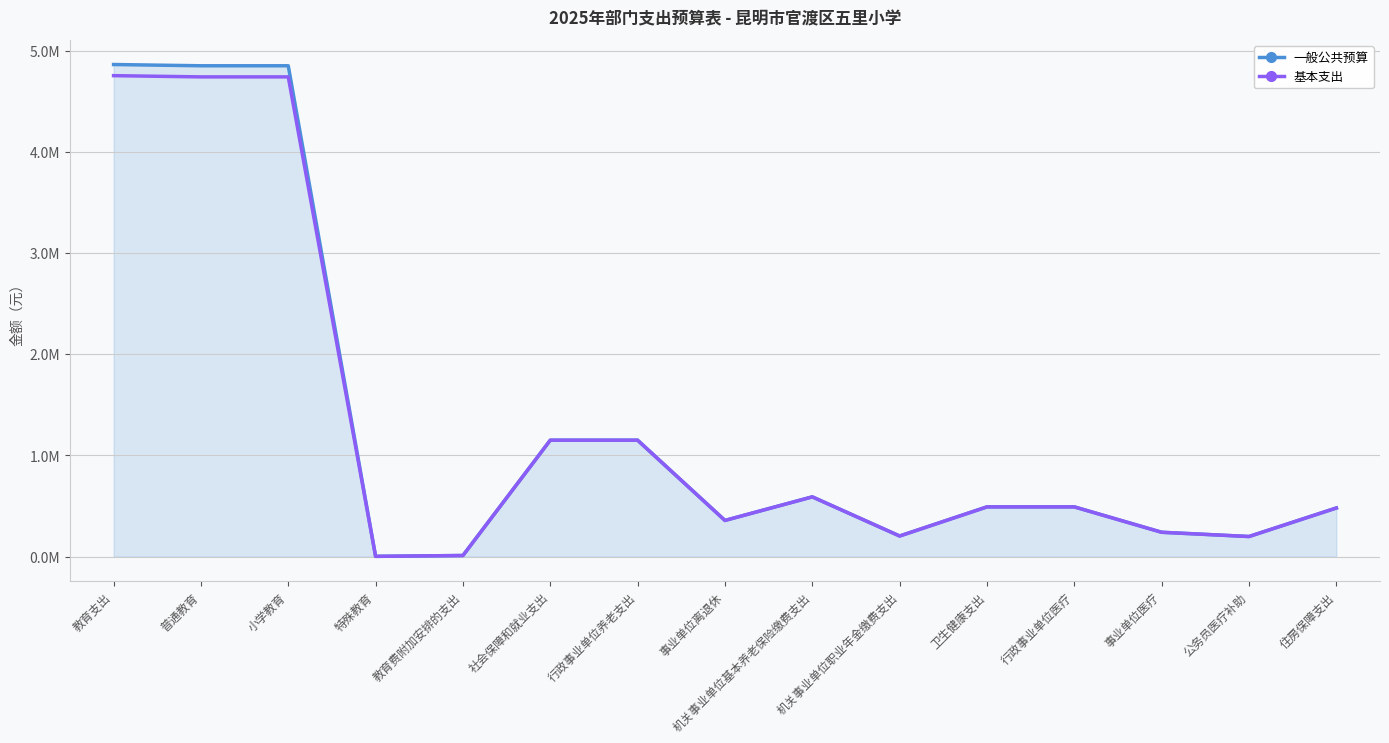

At which category is the sum across all series the highest?

教育支出